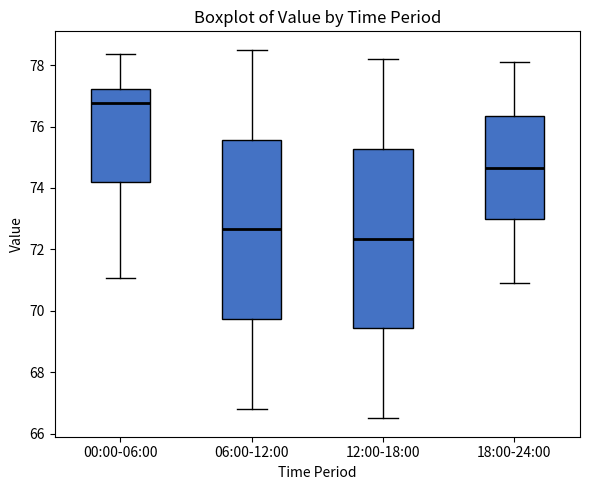

Reading left to right, read every box against the y-axis: the position of its median line, the range the box covers, and the ends of its whiskers. The values are not printed on the chart, so give them approximately, as read against the axis.

00:00-06:00: median 76.8, box 74.2 to 77.2, whiskers 71.0 to 78.4
06:00-12:00: median 72.6, box 69.8 to 75.6, whiskers 66.8 to 78.6
12:00-18:00: median 72.4, box 69.4 to 75.2, whiskers 66.6 to 78.2
18:00-24:00: median 74.6, box 73.0 to 76.4, whiskers 71.0 to 78.2